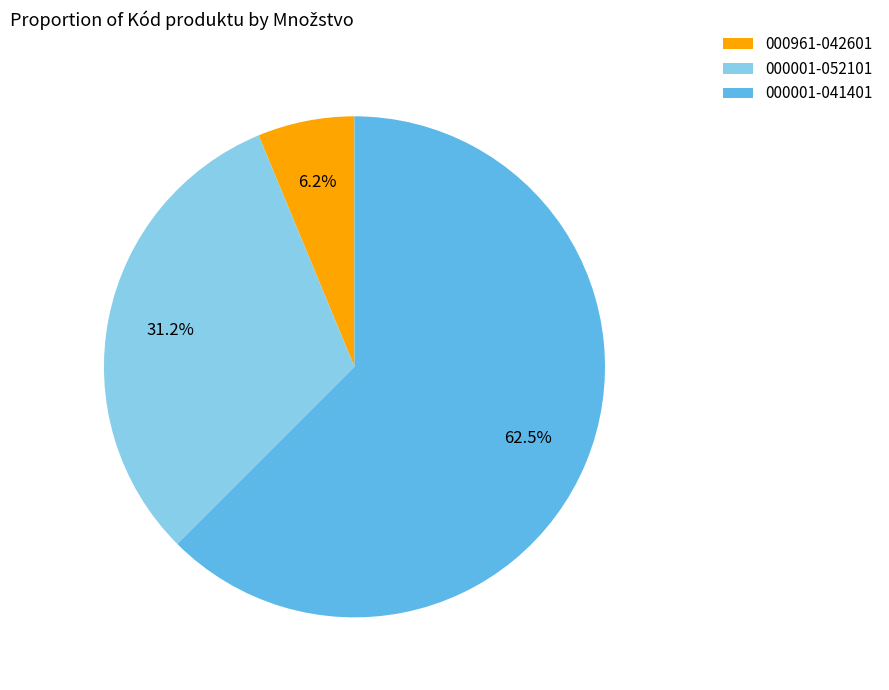

Rank the categories by value from highest to lowest.

000001-041401, 000001-052101, 000961-042601